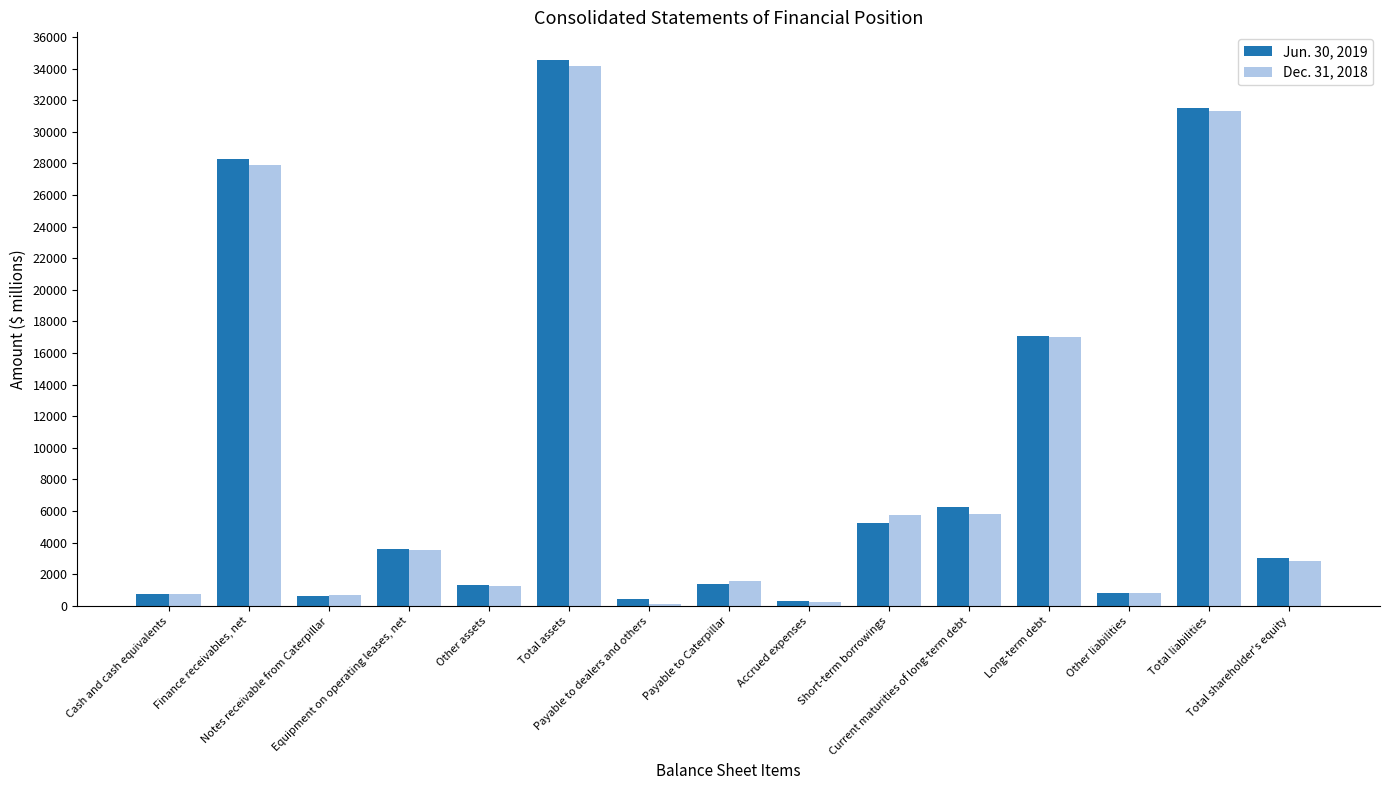

What is the difference between the highest and lowest values at Accrued expenses?

30